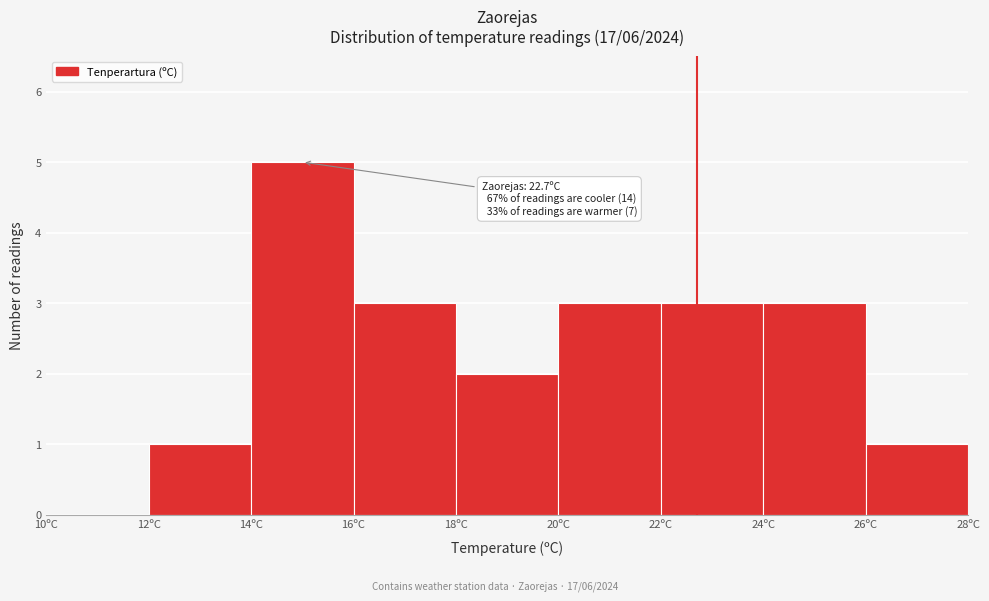

Which range on the x-axis has the tallest bar?

14 to 16